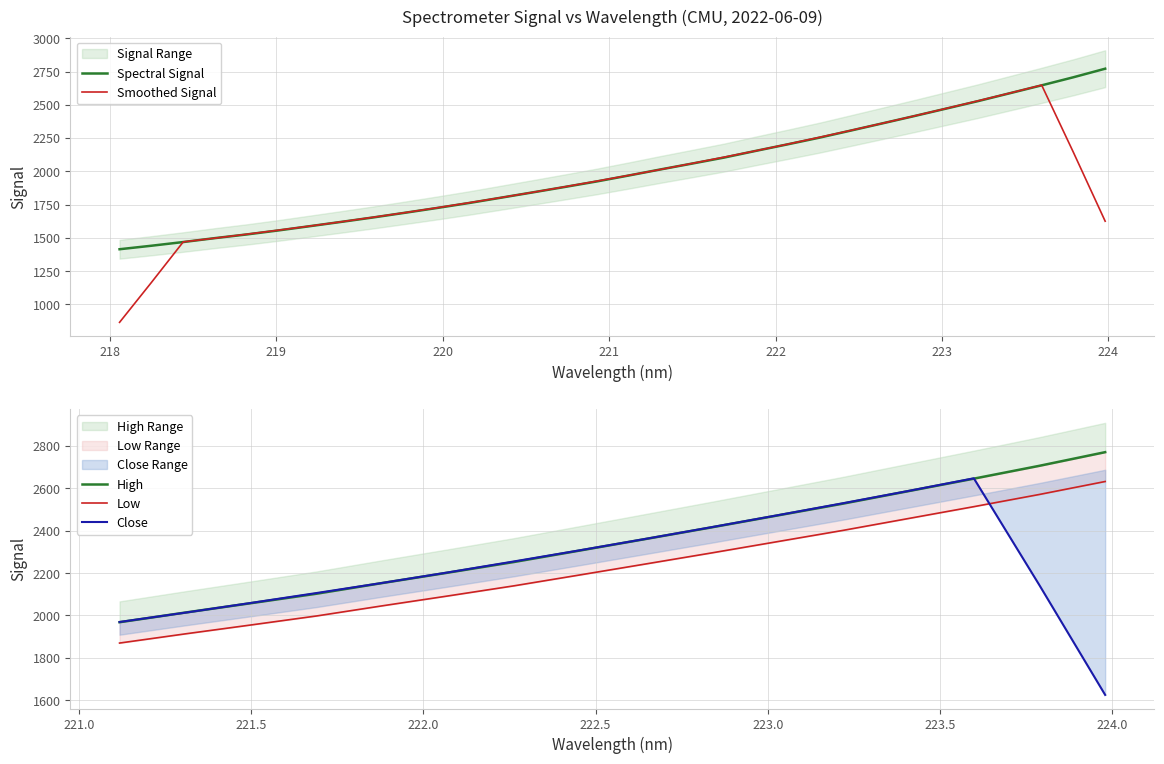

What is the minimum value for Spectral Signal?

1414.1